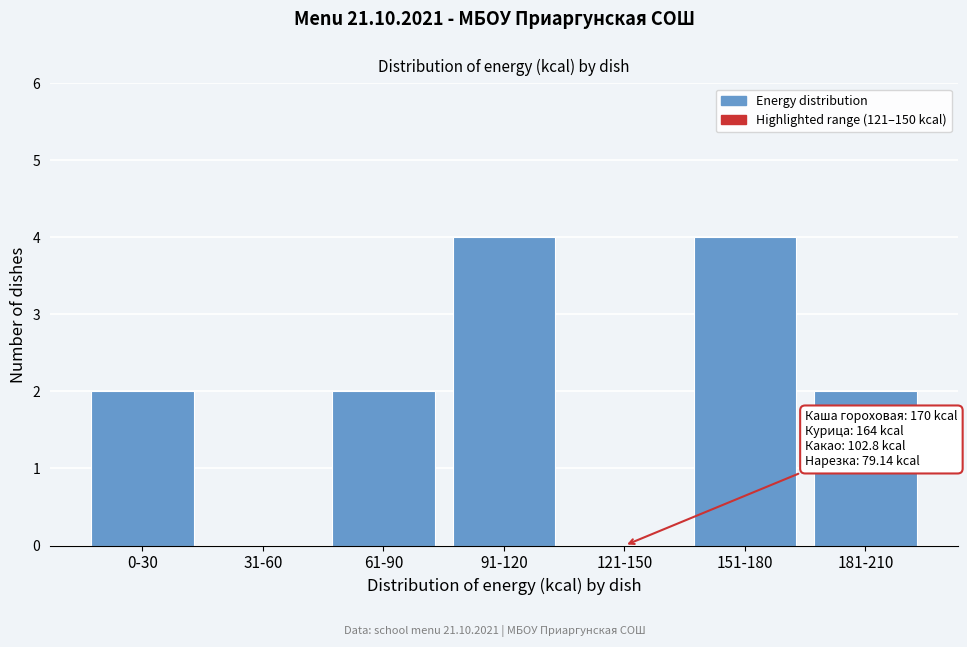

Reading left to right, extract all data points from this chart.

0-30=2	31-60=0	61-90=2	91-120=4	121-150=0	151-180=4	181-210=2